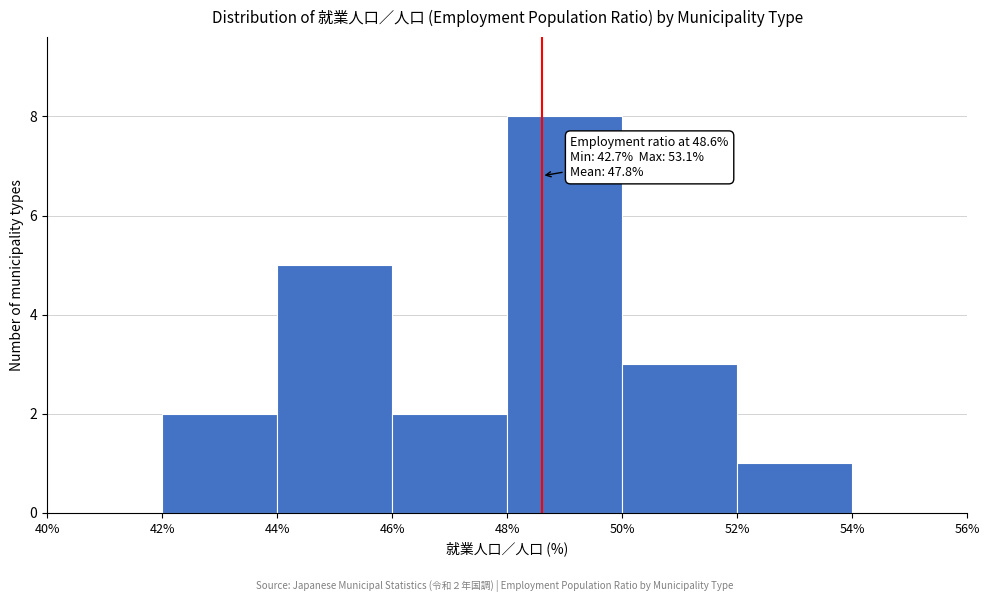

Which range on the x-axis has the tallest bar?

48% to 50%